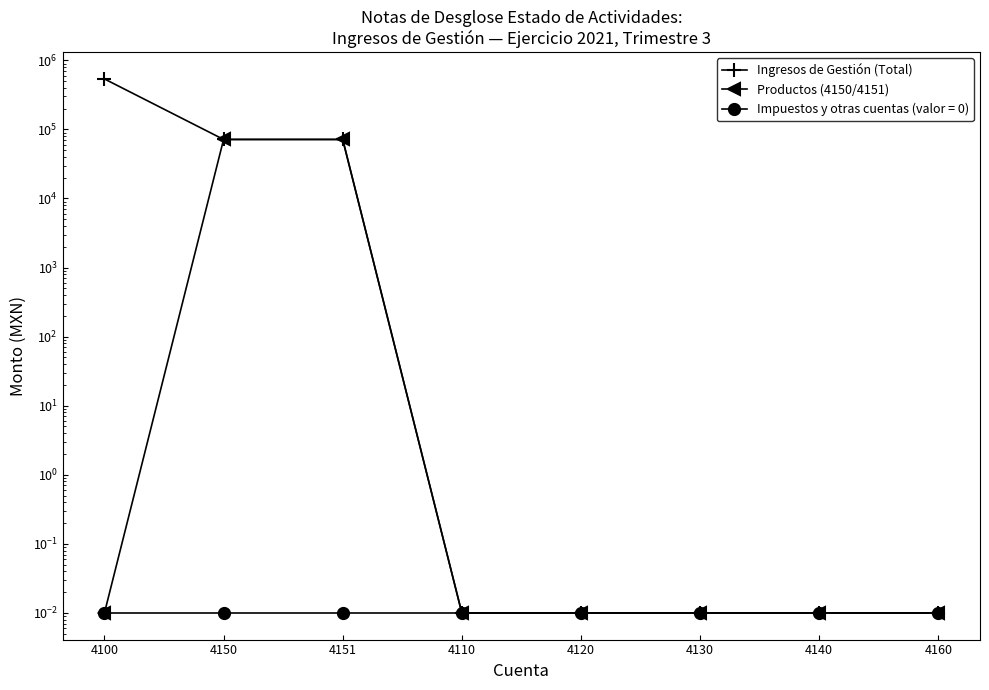

Which has a higher value, 4160 or 4150?

4150